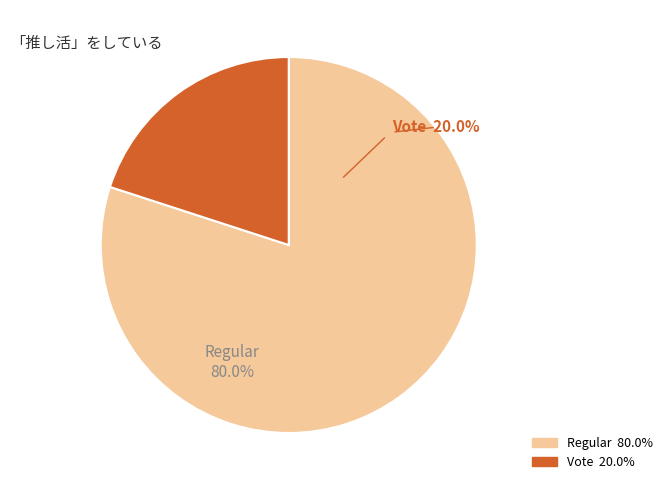

Which slice represents more than half of the pie?

Regular